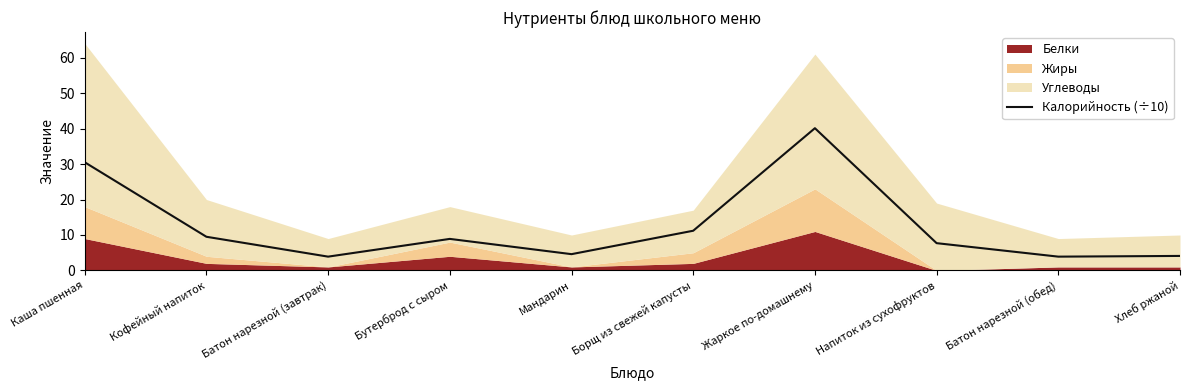

True or false: the data shows 10.8 at Каша пшенная.

False